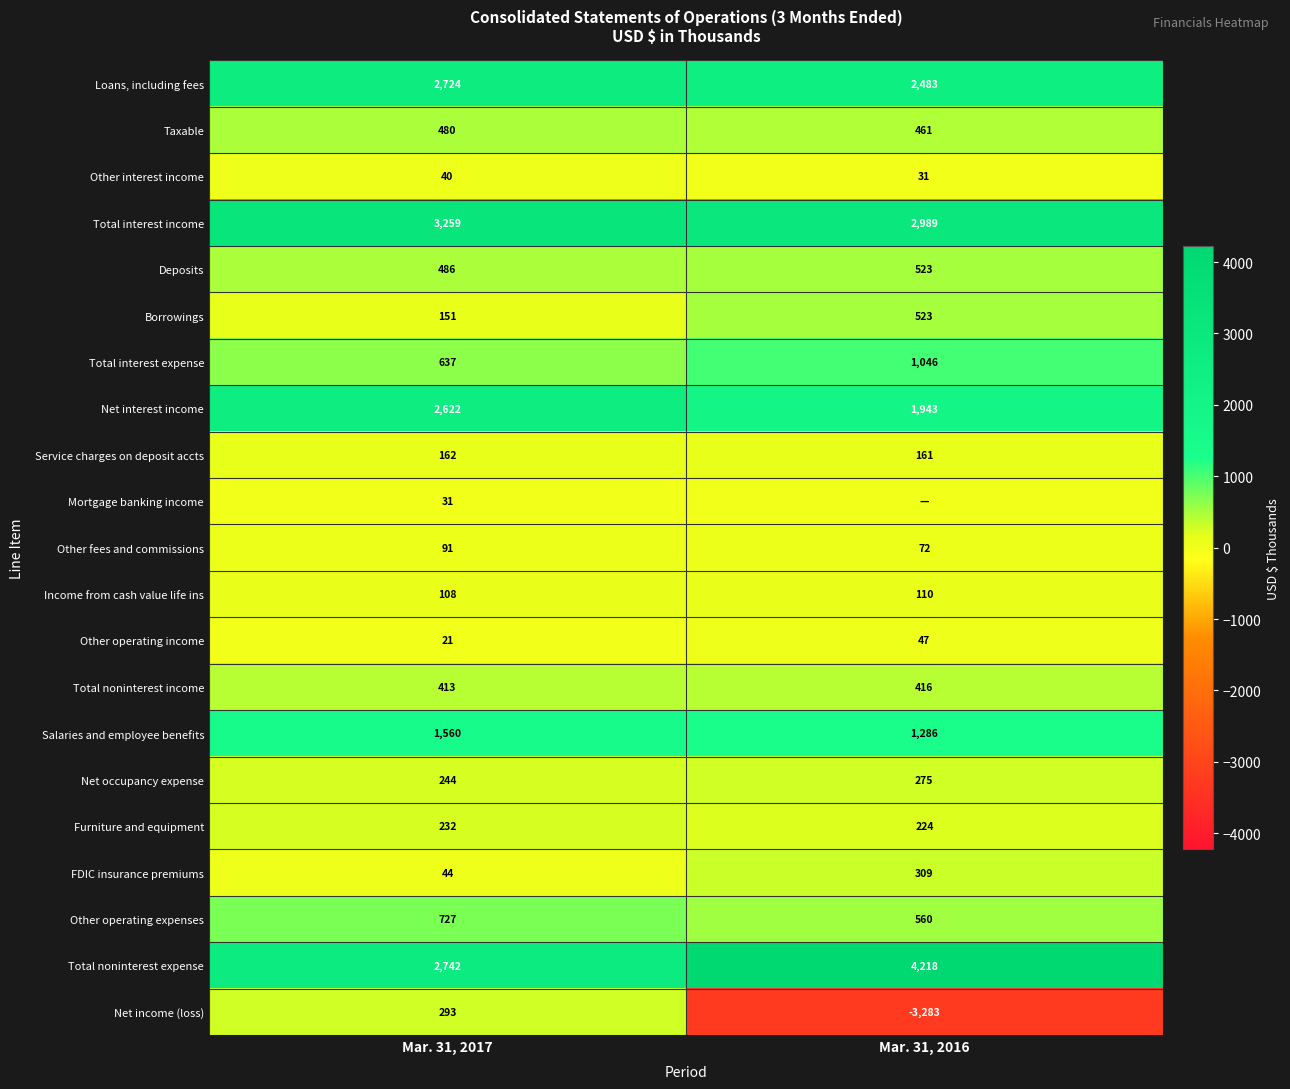

The Net income (loss) series shows 420 at Mar. 31, 2017. True or false?

False